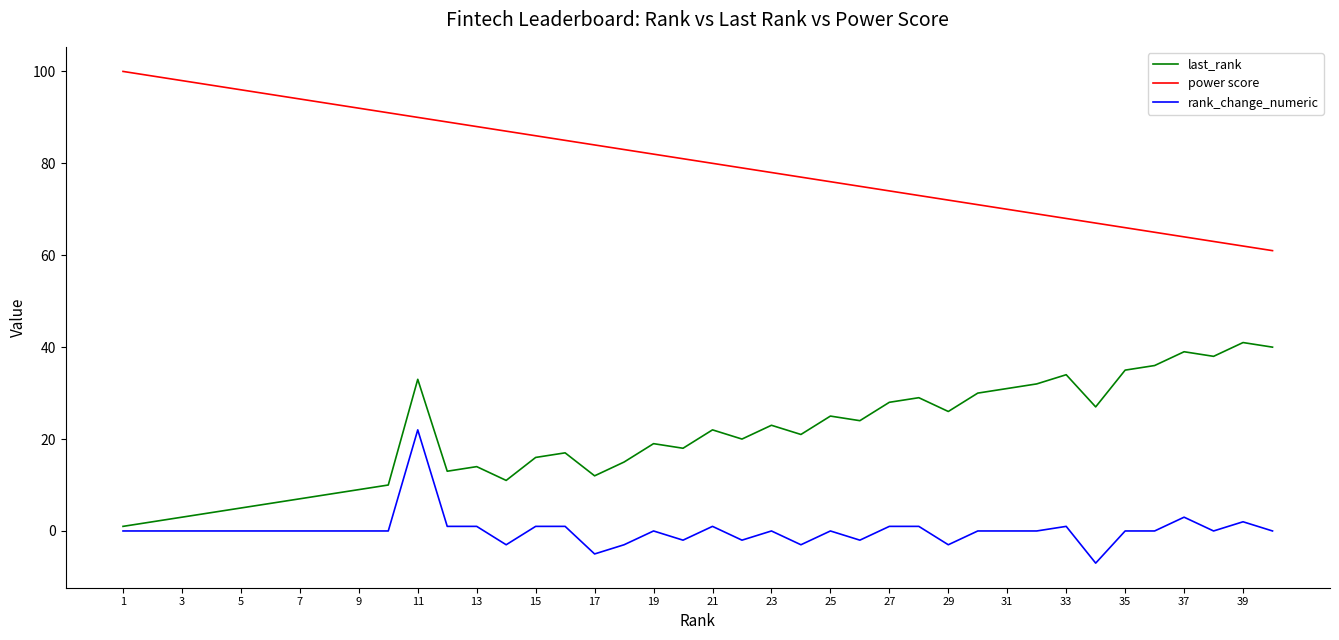

Rank the series by their maximum value, from lowest to highest.

rank_change_numeric, last_rank, power score